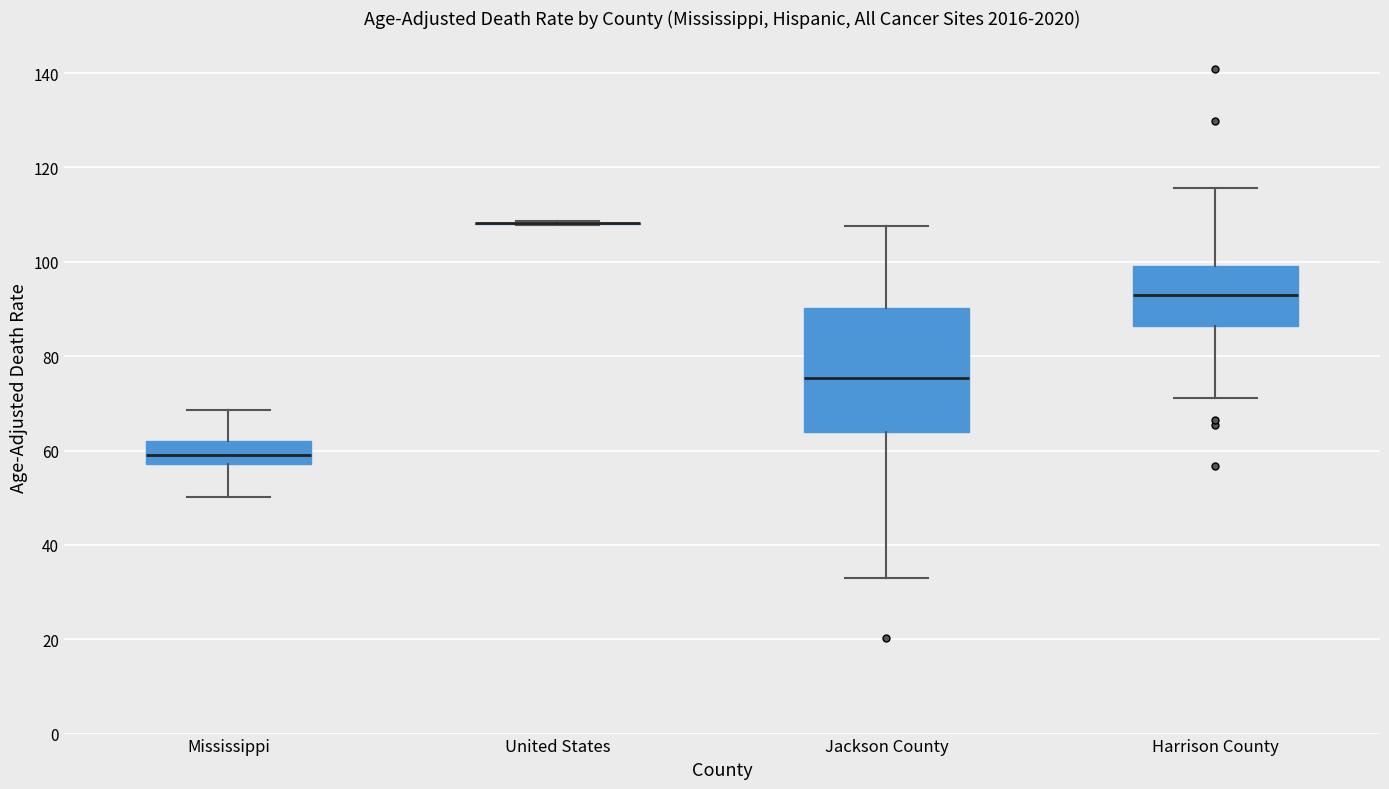

Reading left to right, transcribe this box plot: for each box, give where its median line is, the range the box spans, and where its two whiskers end, as read against the y-axis. The values are not printed on the chart, so give them approximately, as read against the axis.

Mississippi: median 58 (inside the box), box 58 to 62, whiskers 50 to 68
United States: box collapsed to a line at 108, whiskers 108 to 108
Jackson County: median 76, box 64 to 90, whiskers 34 to 108
Harrison County: median 94, box 86 to 100, whiskers 72 to 116